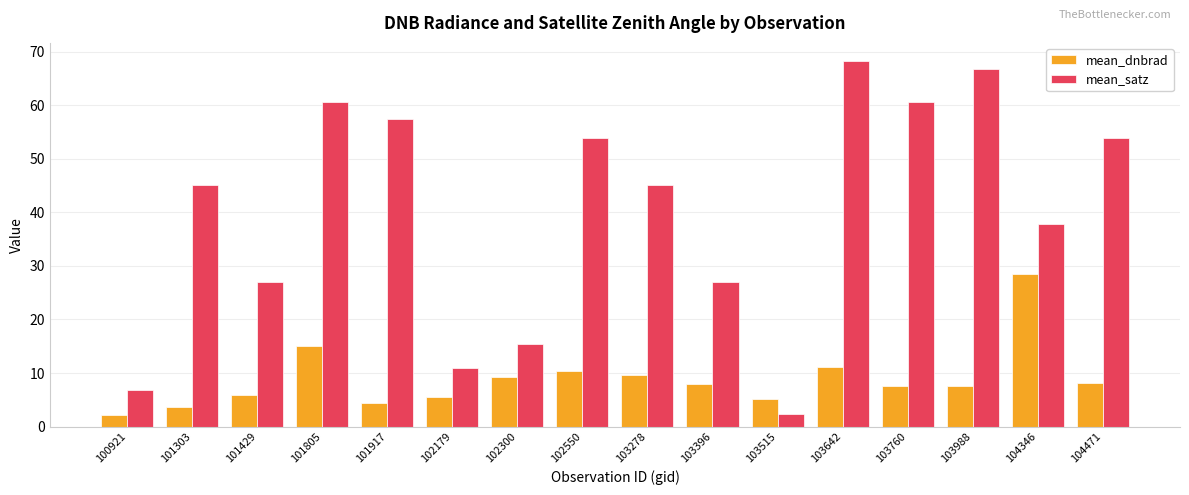

Which series has the largest total across all categories?

mean_satz